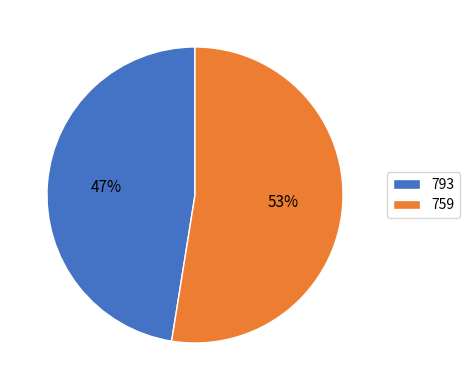

Do 759 and 793 together represent more than half of the pie?

Yes